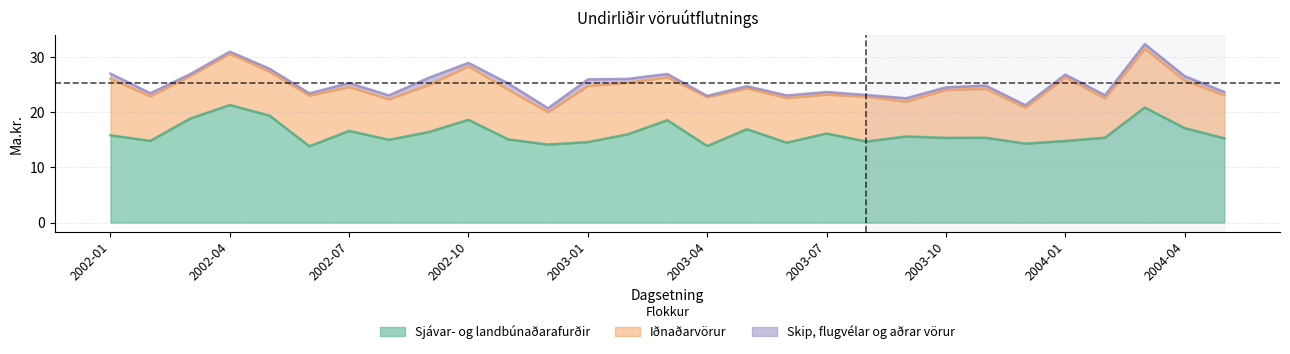

Does the chart have visible grid lines?

Yes